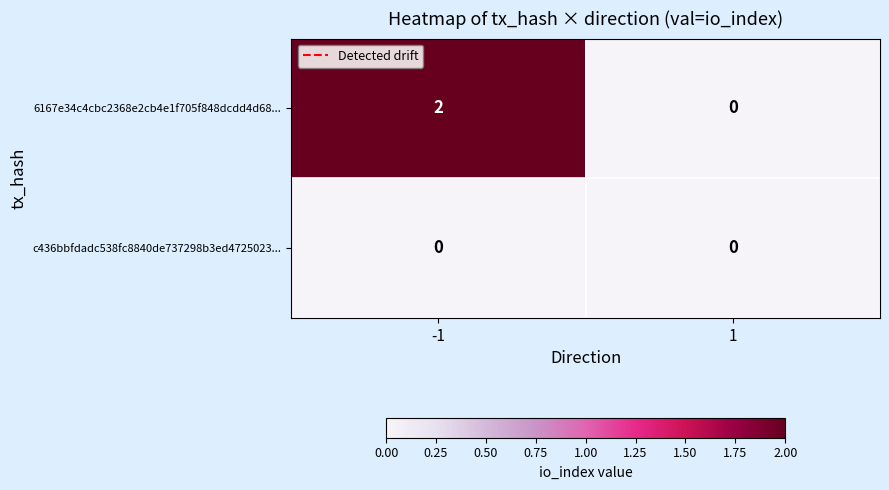

Reading right to left, extract all data points from this chart.

6167e34c4cbc2368e2cb4e1f705f848dcdd4d68...: 0	2
c436bbfdadc538fc8840de737298b3ed4725023...: 0	0